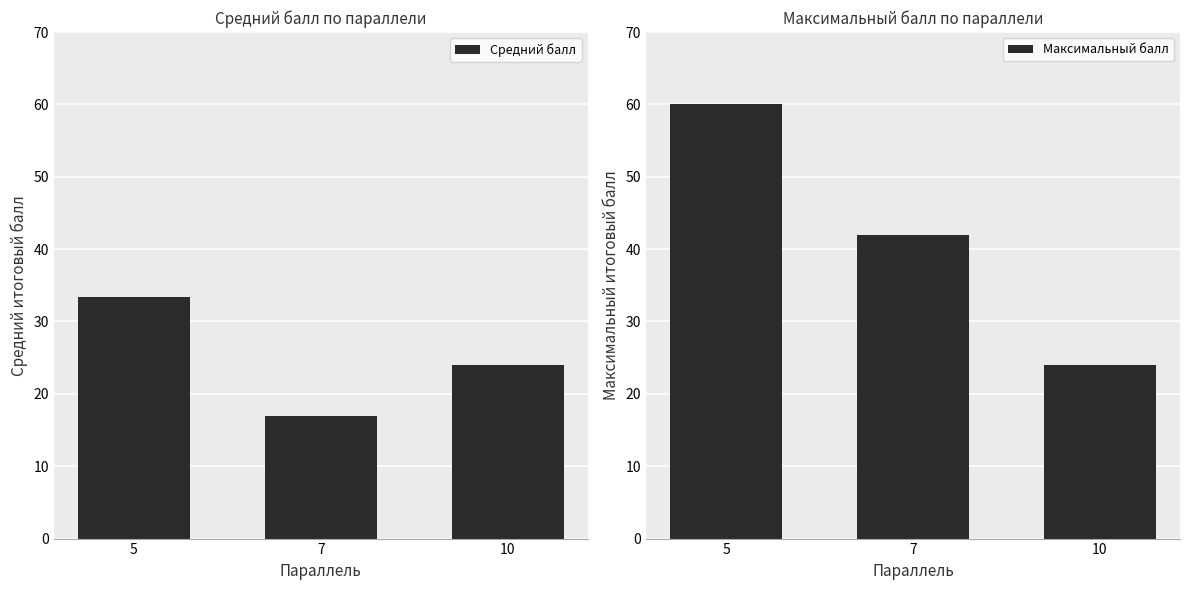

True or false: Максимальный балл has a value of 60.0 at 5.

True